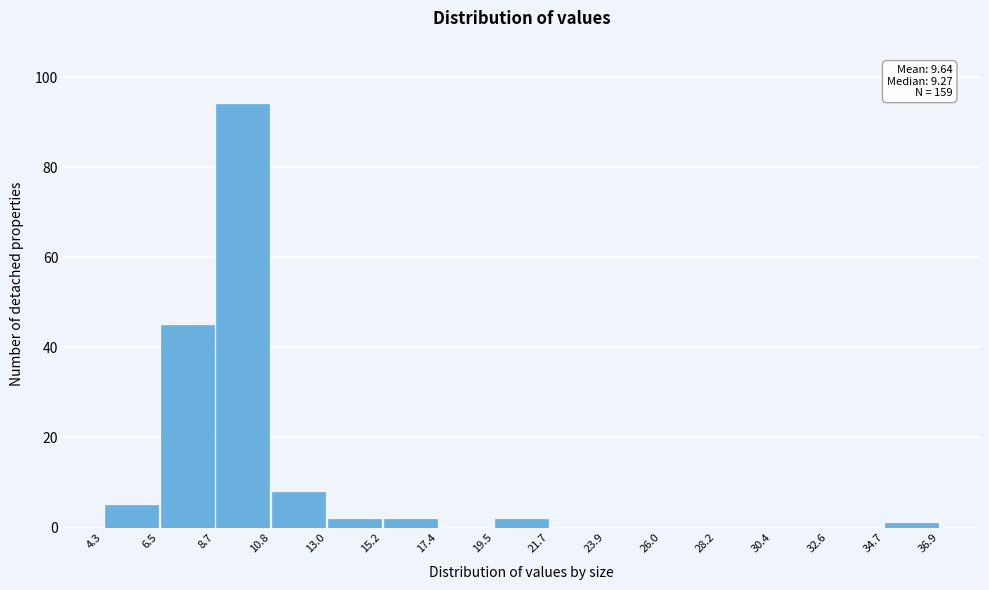

Over which range of the x-axis is the bar tallest?

8.7 to 10.8